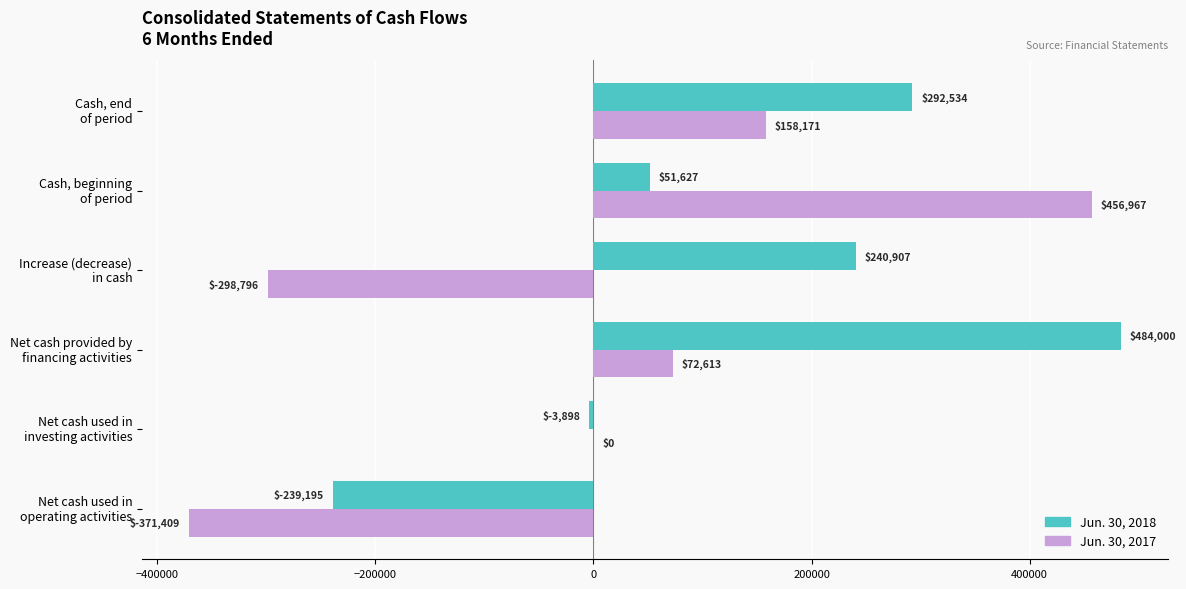

What is the maximum value shown in the chart?

484000